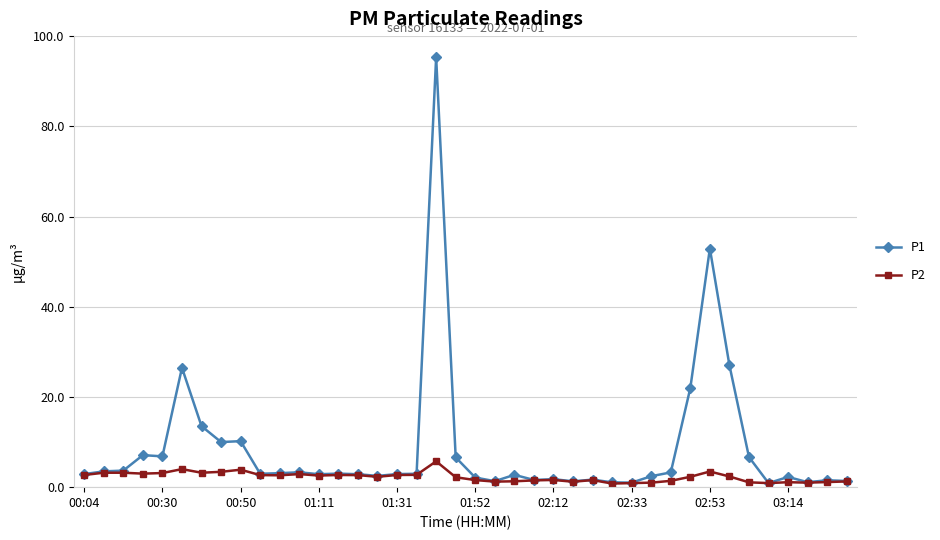

What is the maximum value shown in the chart?

95.3